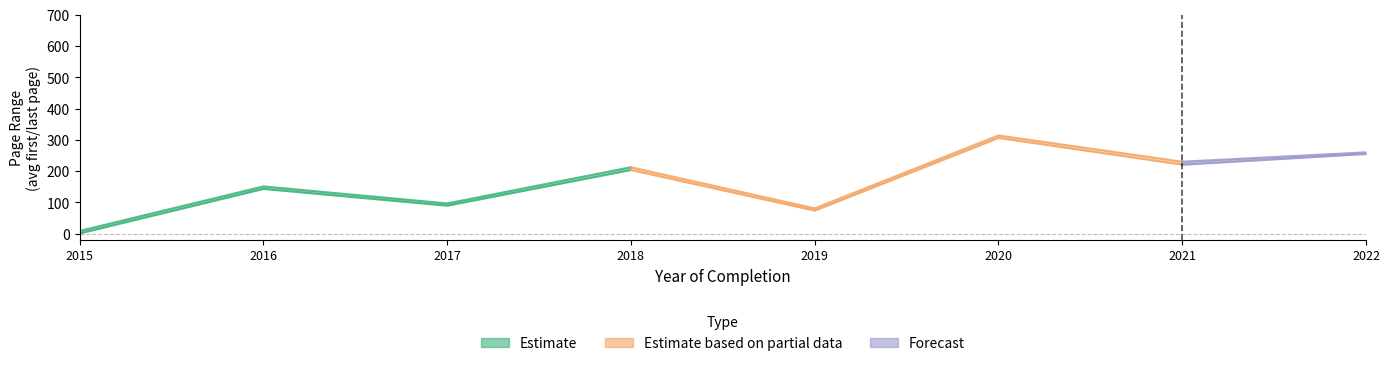

In Avg First Page, how many points are higher than both neighbors (excluding endpoints)?

1